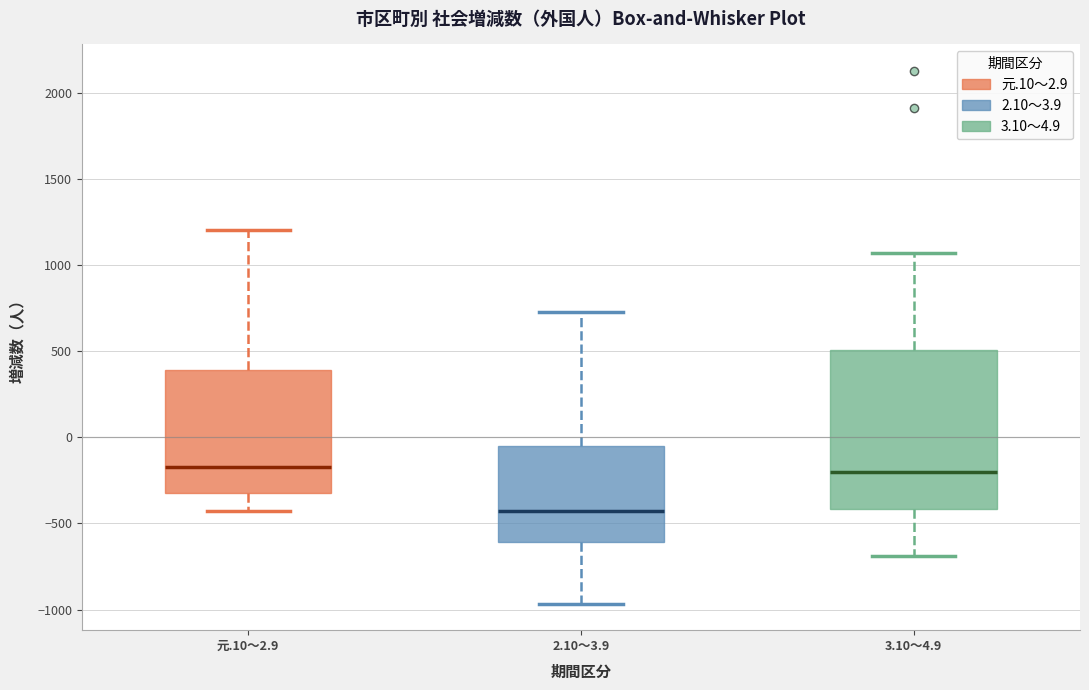

Which box is the tallest, from its lower edge to its upper edge?

3.10～4.9